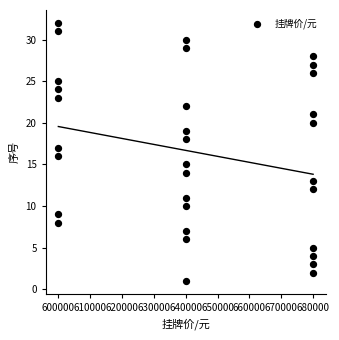

What is the range of X values (max minus min)?

80000